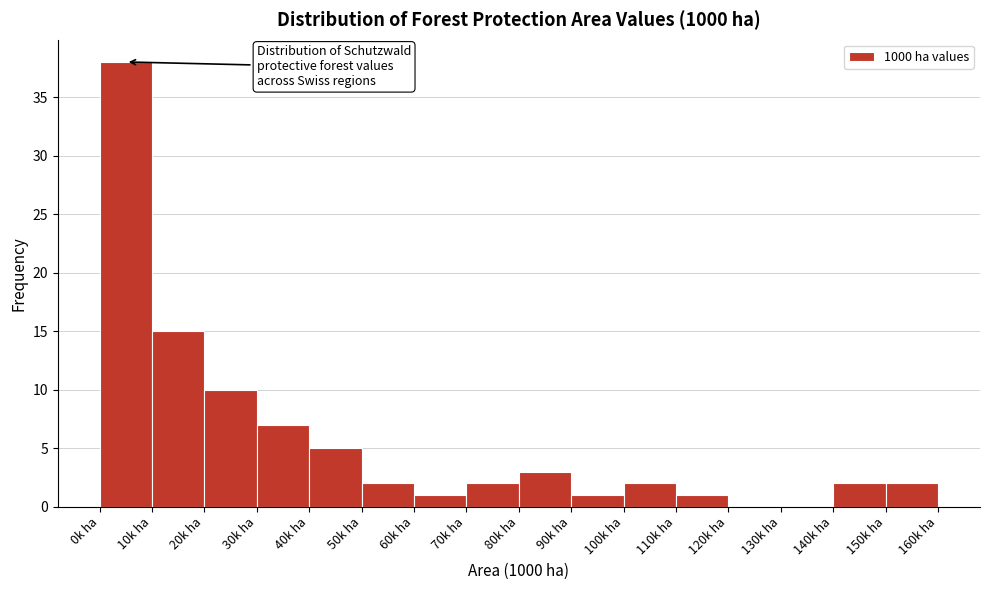

Reading left to right, transcribe this chart: for each bar, give the range it covers on the x-axis and its height. The values are not printed on the chart, so give them approximately, as read against the axis.

0 to 10: 38
10 to 20: 15
20 to 30: 10
30 to 40: 7
40 to 50: 5
50 to 60: 2
60 to 70: 1
70 to 80: 2
80 to 90: 3
90 to 100: 1
100 to 110: 2
110 to 120: 1
120 to 130: 0
130 to 140: 0
140 to 150: 2
150 to 160: 2